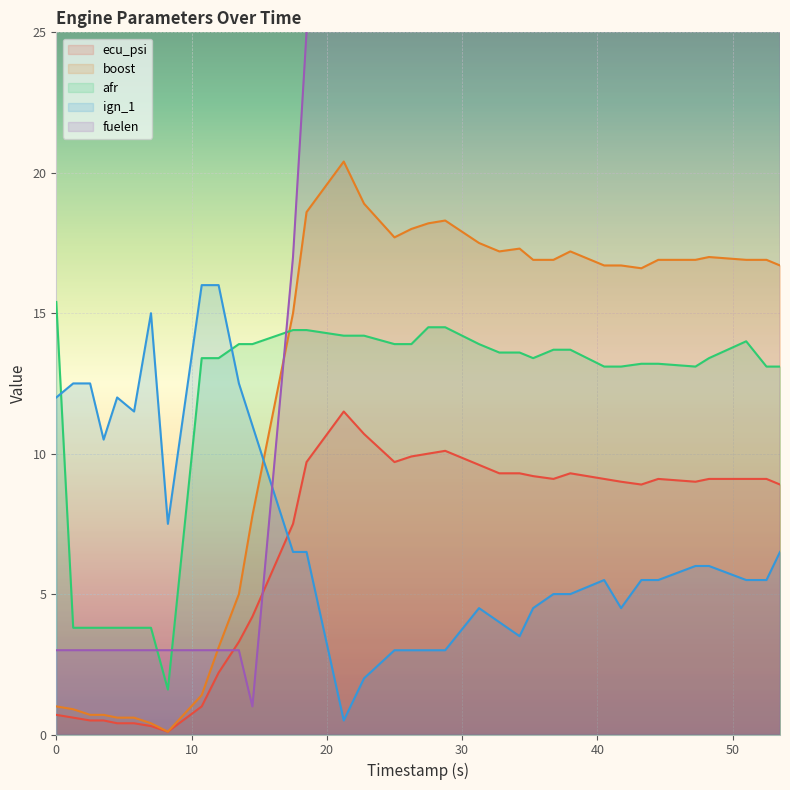

List the series in order of their peak value, lowest first.

ecu_psi, afr, ign_1, boost, fuelen